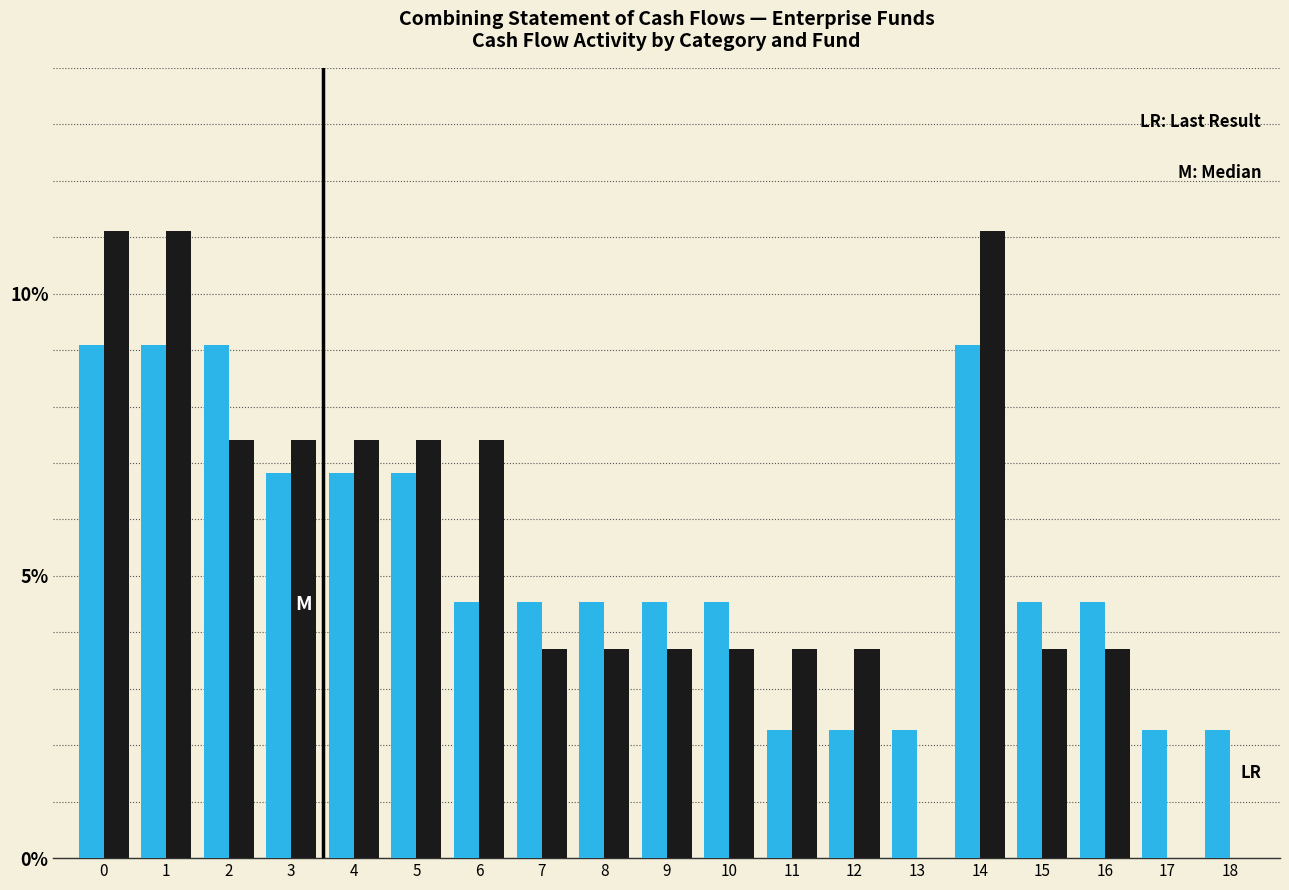

What is the total value across all series at 1?

20.2